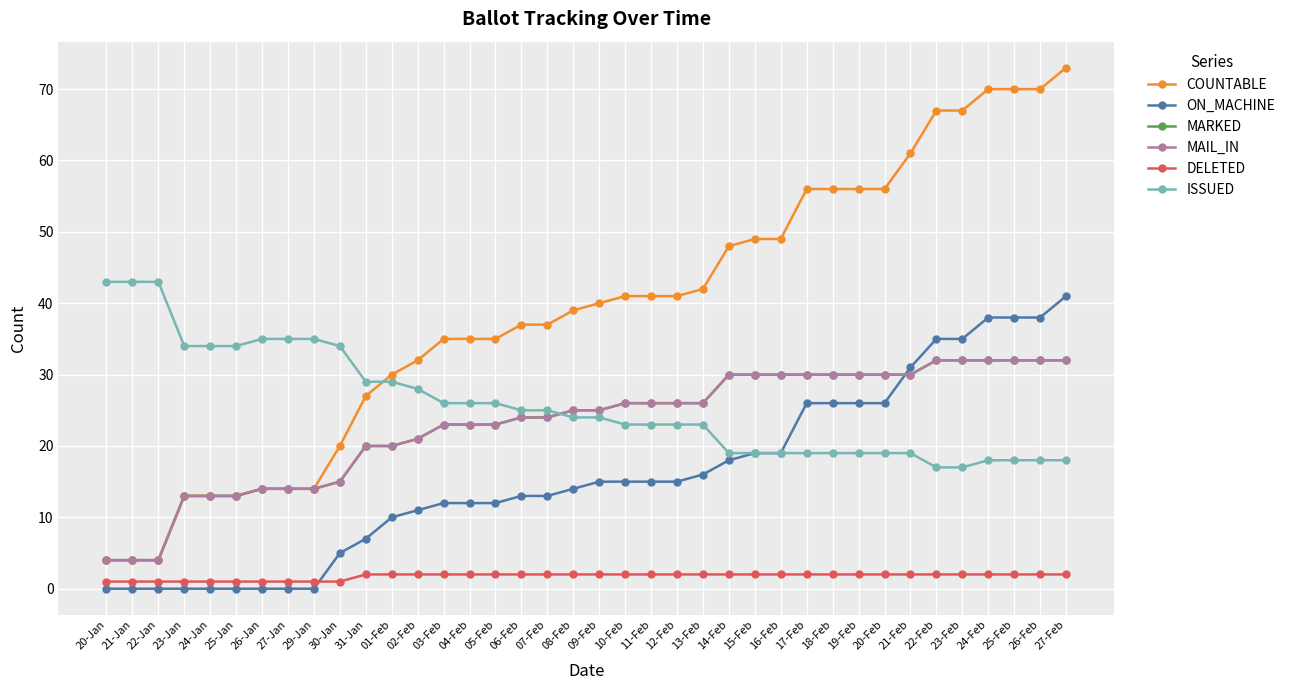

What is the value of the MARKED point at the 38th from the left?

32